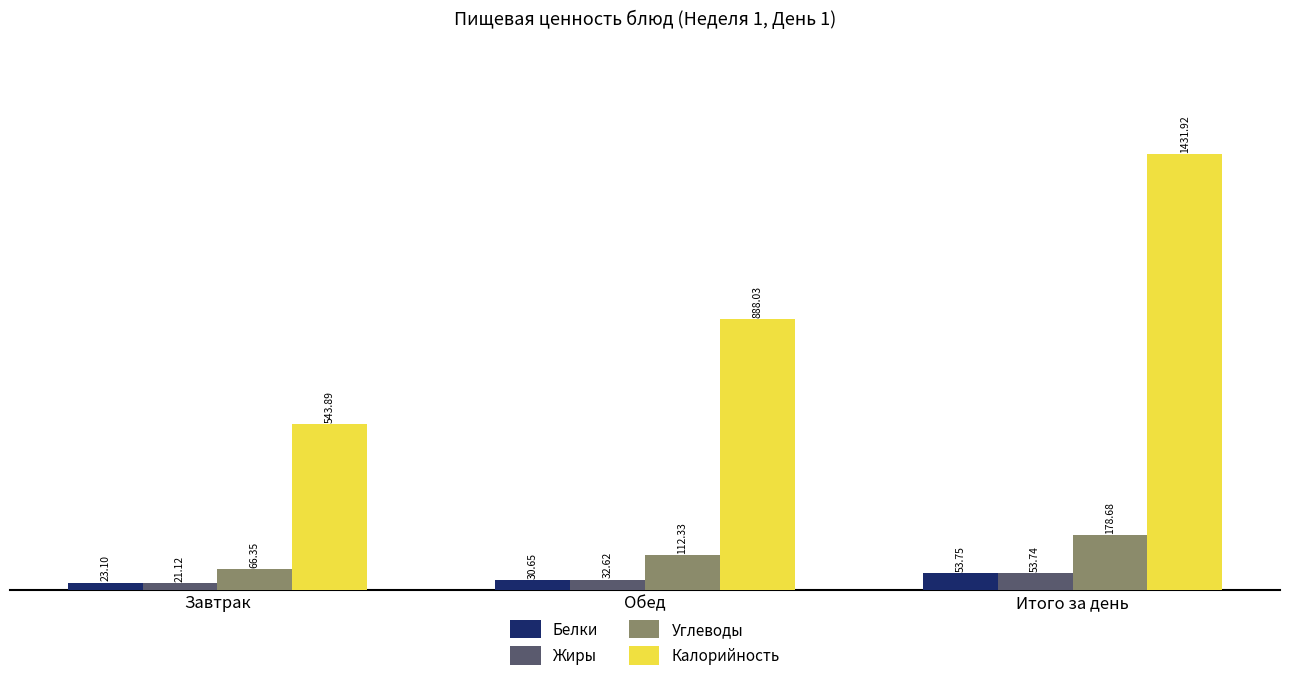

Which series has the largest range (max minus min)?

Калорийность